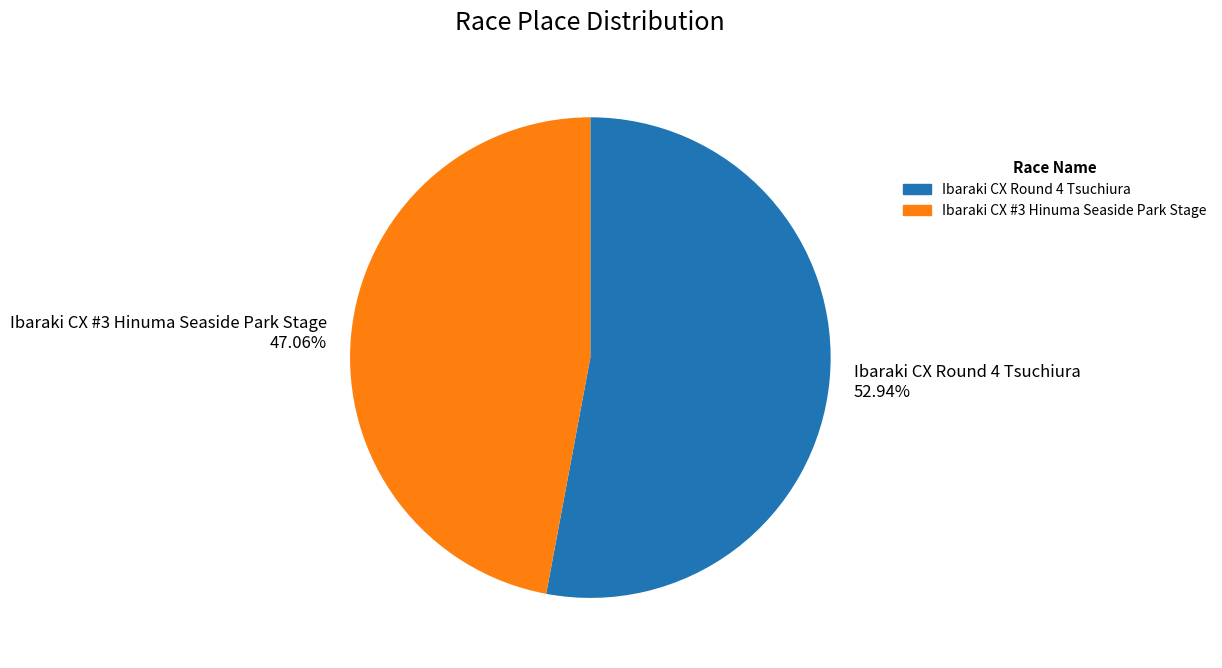

Which slice represents more than half of the pie?

Ibaraki CX Round 4 Tsuchiura